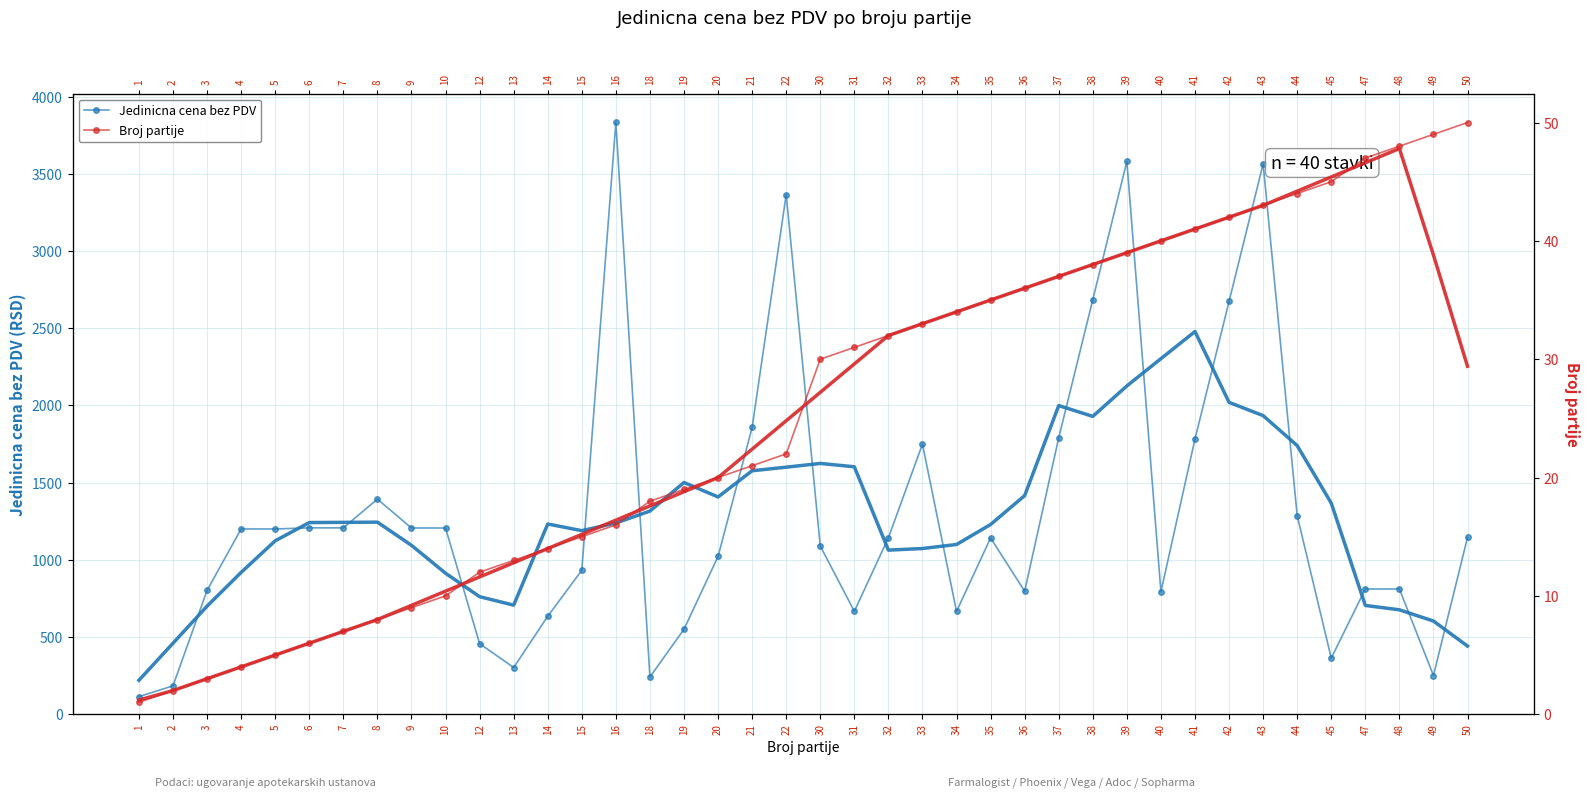

How many lines are shown in the chart?

2